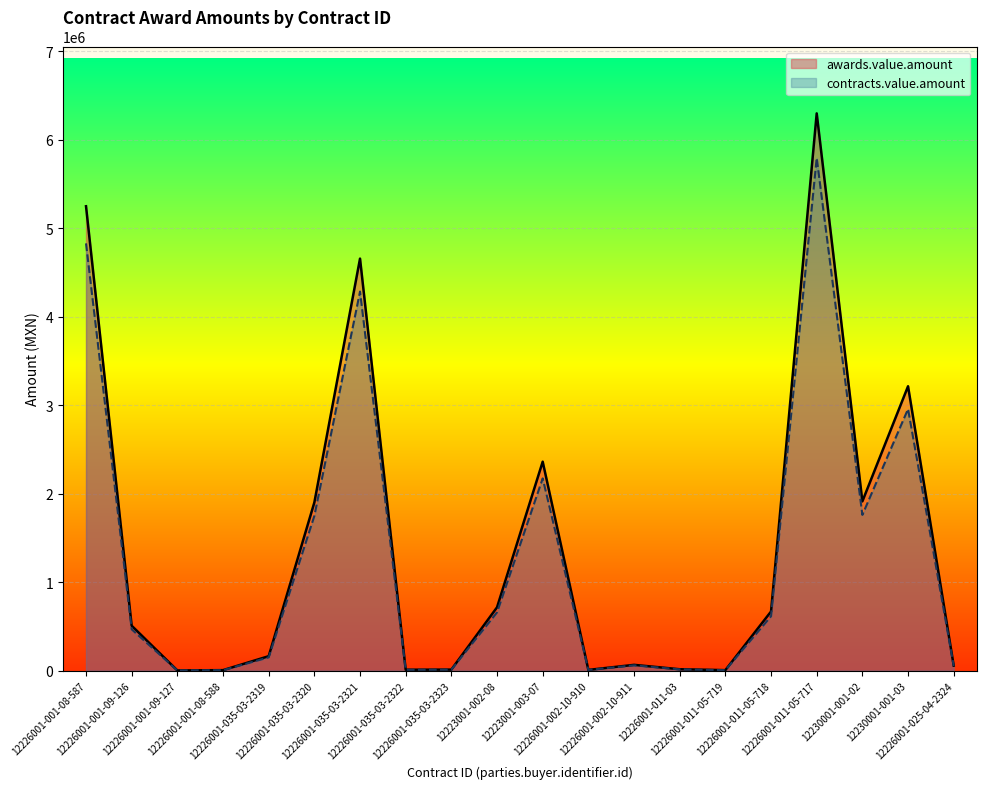

List the series in order of their overall mean, lowest first.

contracts.value.amount, awards.value.amount